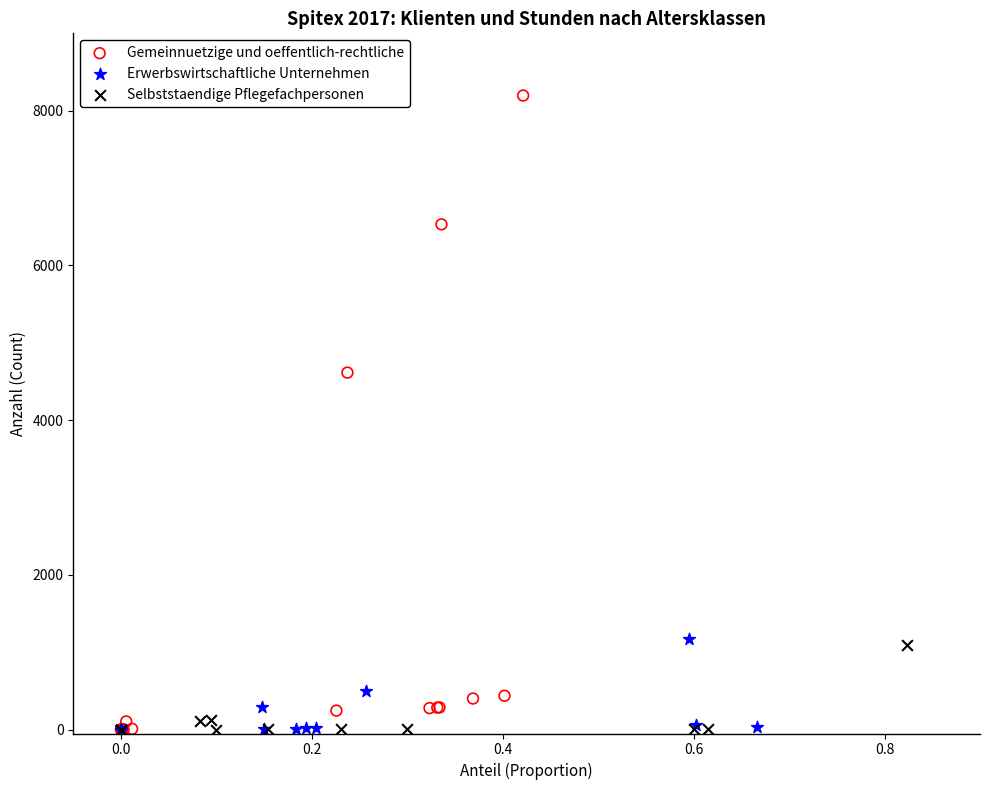

Which series reaches the maximum Y coordinate?

Gemeinnuetzige und oeffentlich-rechtliche